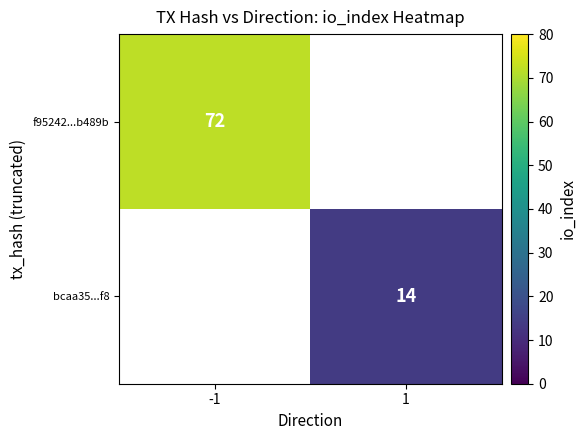

The f95242...b489b series shows 23.4 at -1. True or false?

False